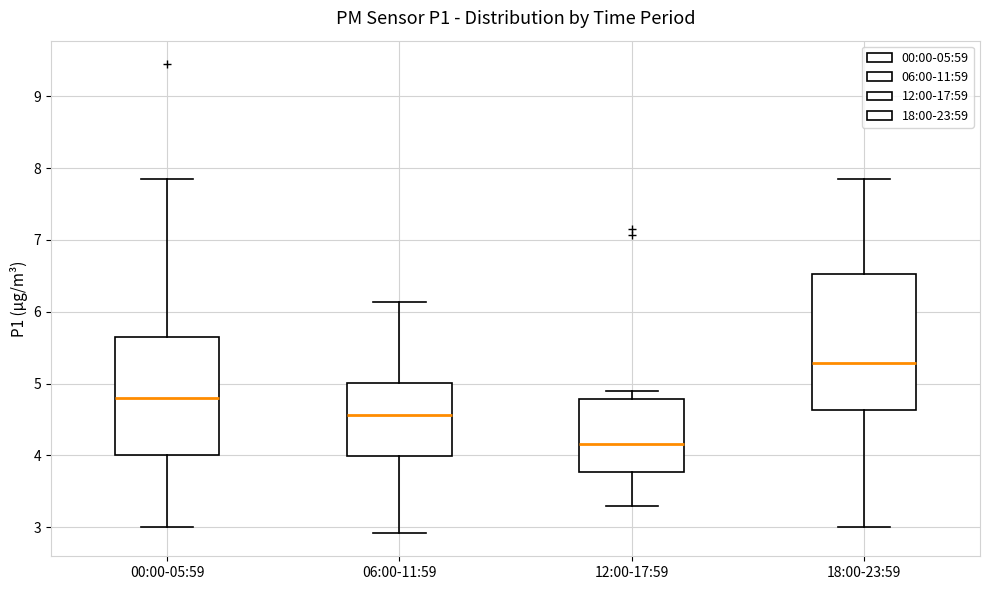

Where is the upper edge of the box for 12:00-17:59 on the y-axis? The values are not printed on the chart, so give them approximately, as read against the axis.

4.8